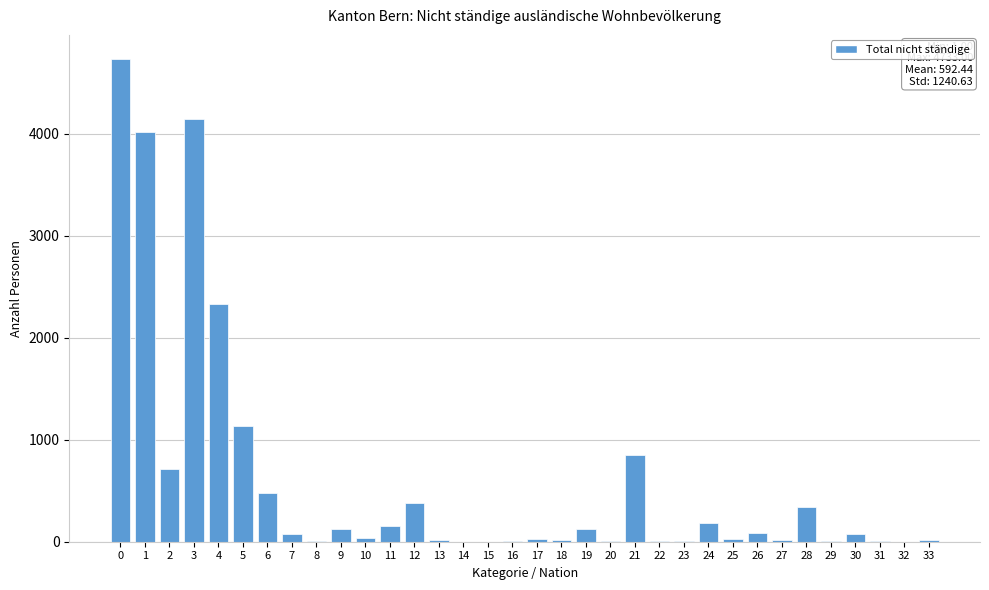

What is the sum of all values?

20143